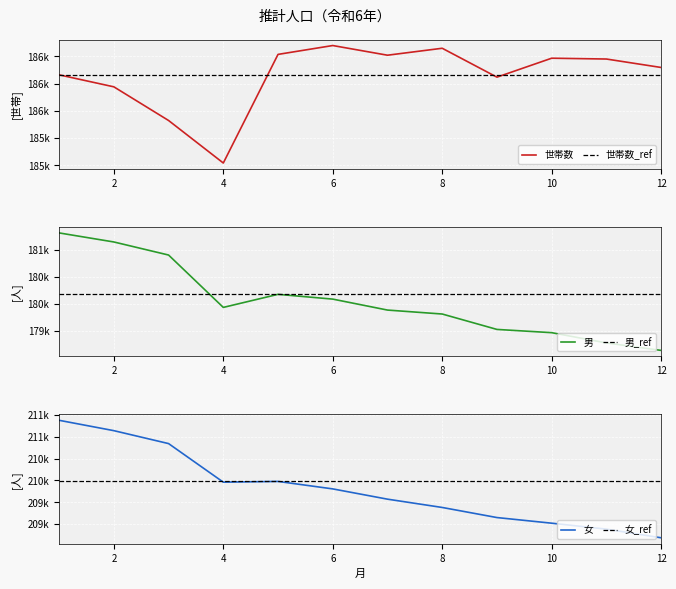

How many data points does each series have?

12